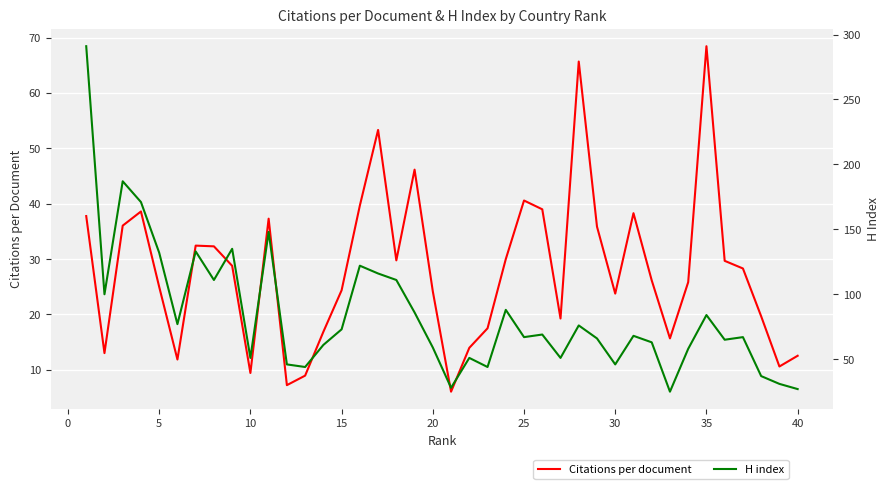

What is the value of the Citations per document point at the 1st from the left?

37.8